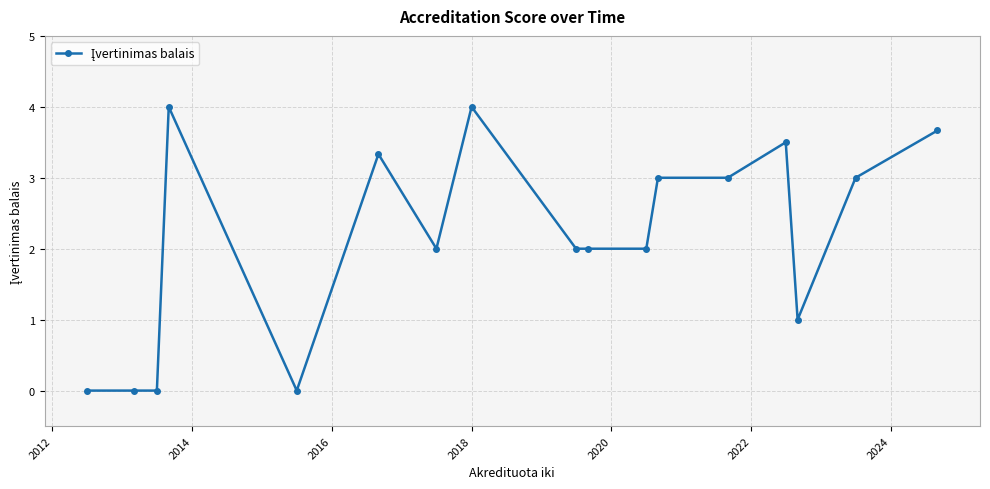

Reading left to right, transcribe all the data shown in this chart.

0.0	0.0	0.0	4.0	0.0	3.3	2.0	4.0	2.0	2.0	2.0	3.0	3.0	3.5	1.0	3.0	3.7